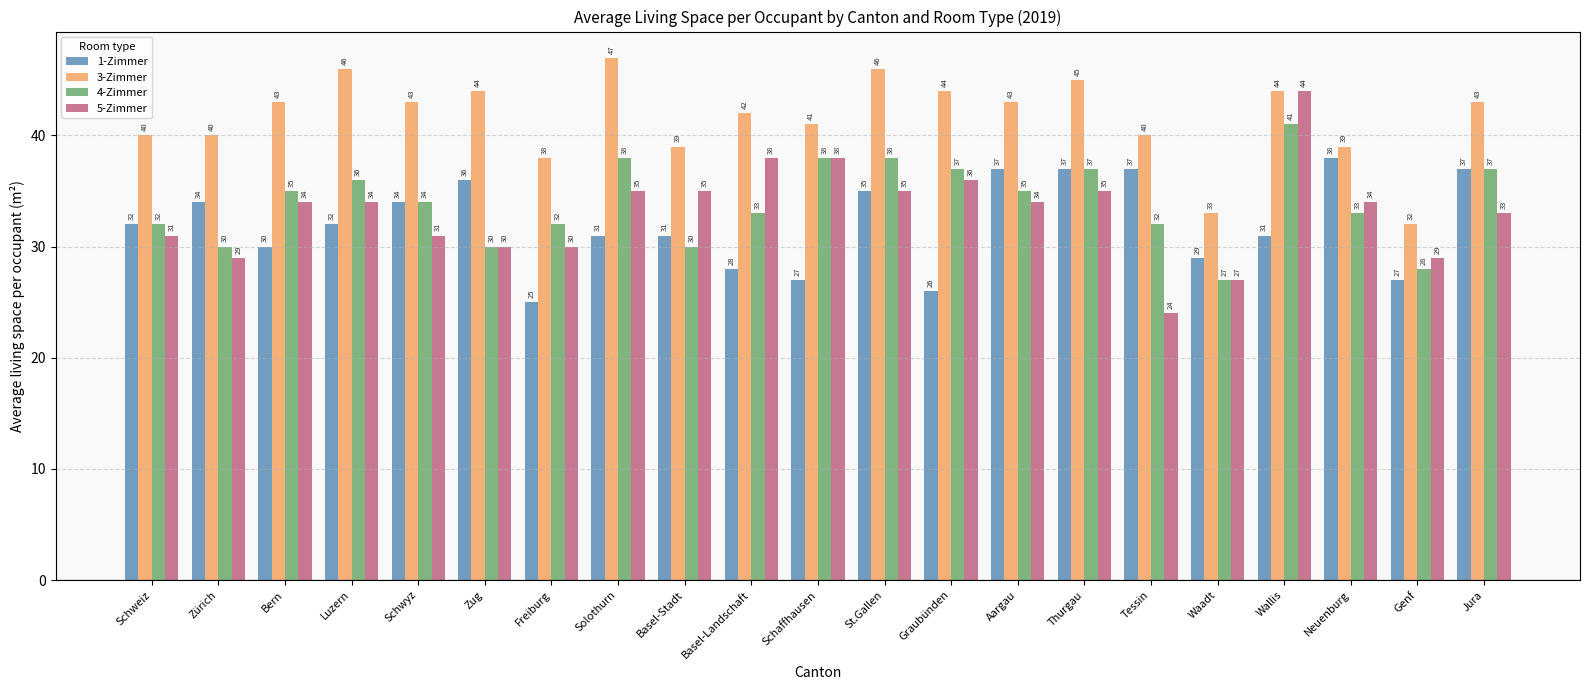

Which series has the largest total across all categories?

3-Zimmer